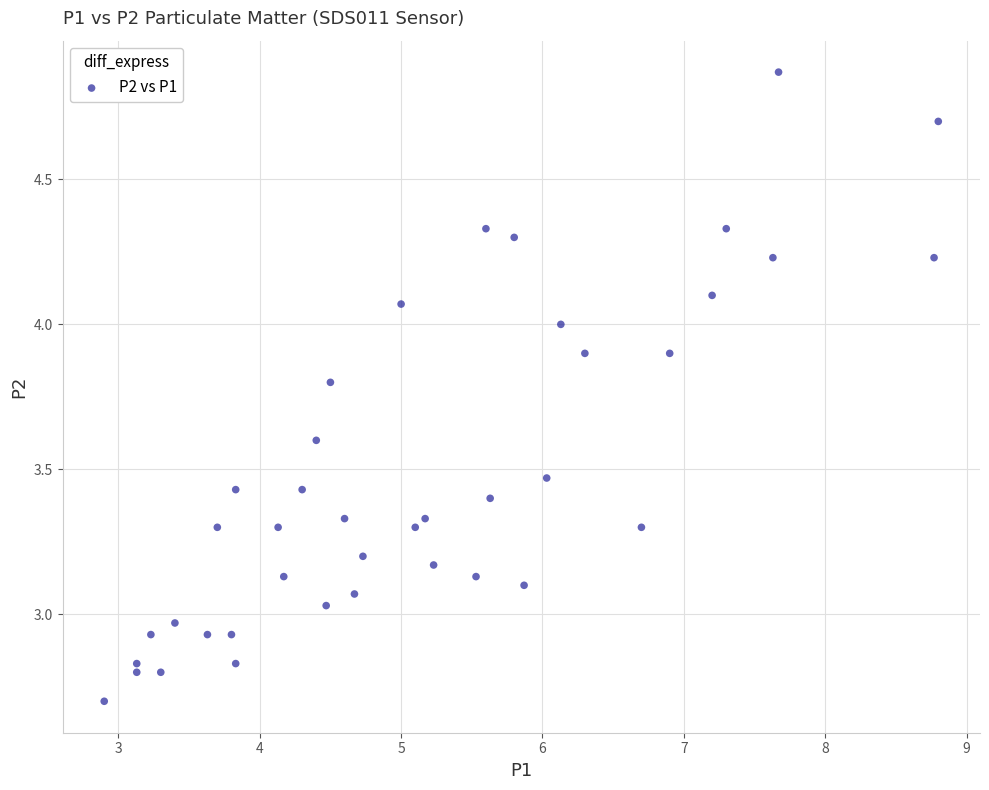

What is the range of Y values (max minus min)?

2.2